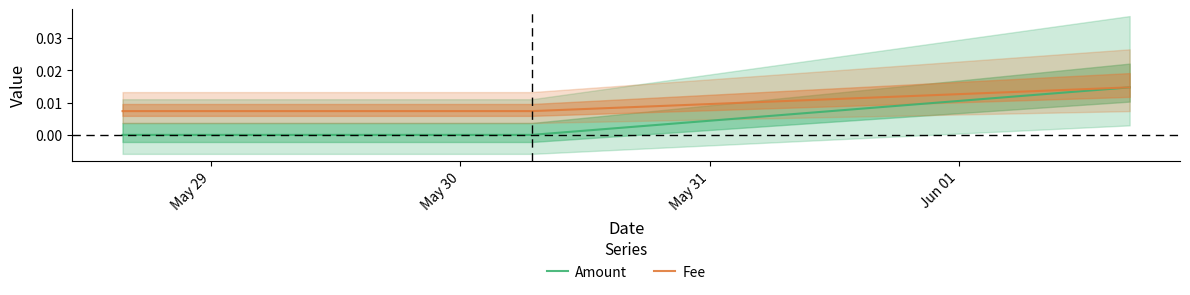

List the series in order of their peak value, highest first.

Amount, Fee